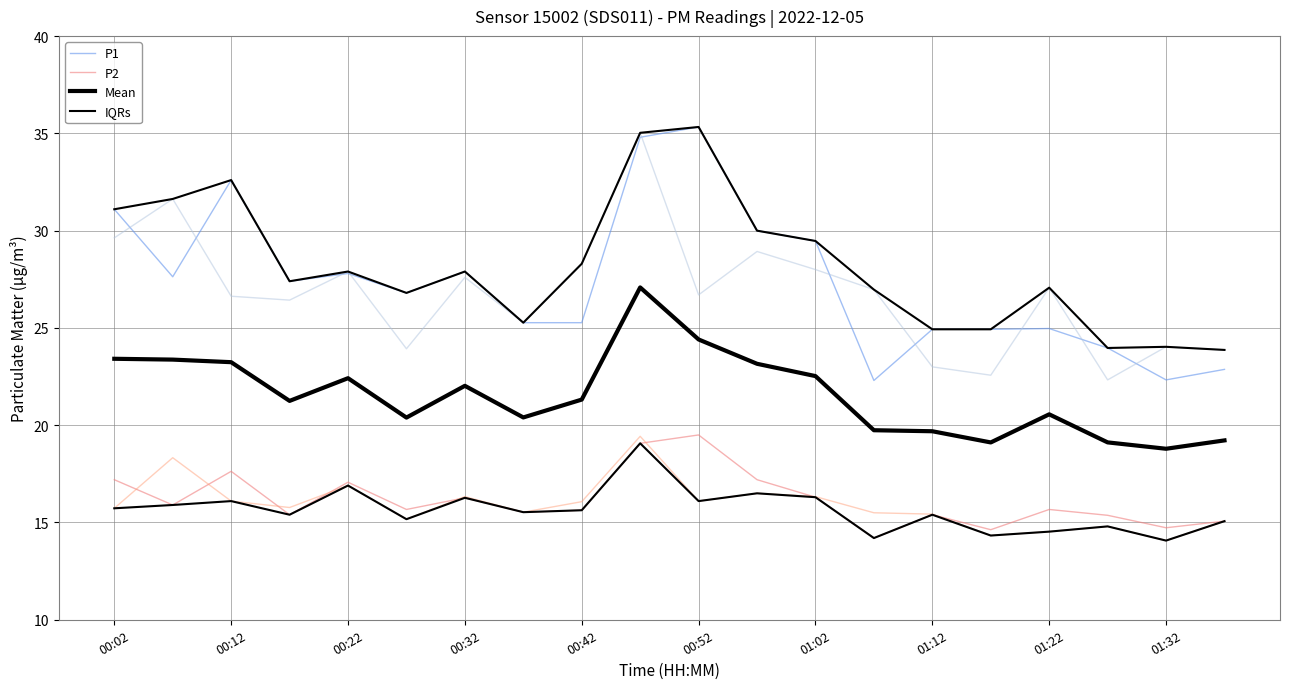

Which series has the largest total across all categories?

IQRs